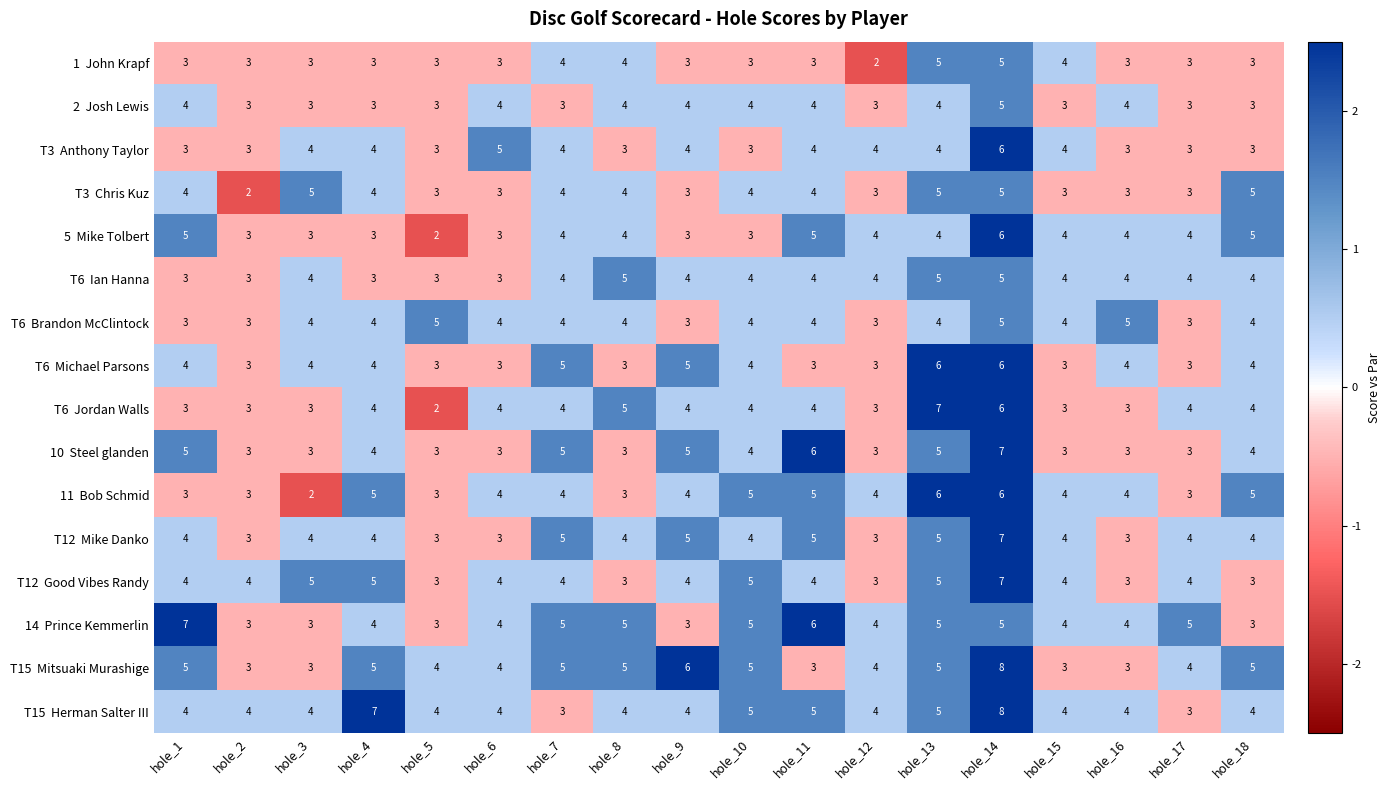

Count the number of data series in this chart.

16